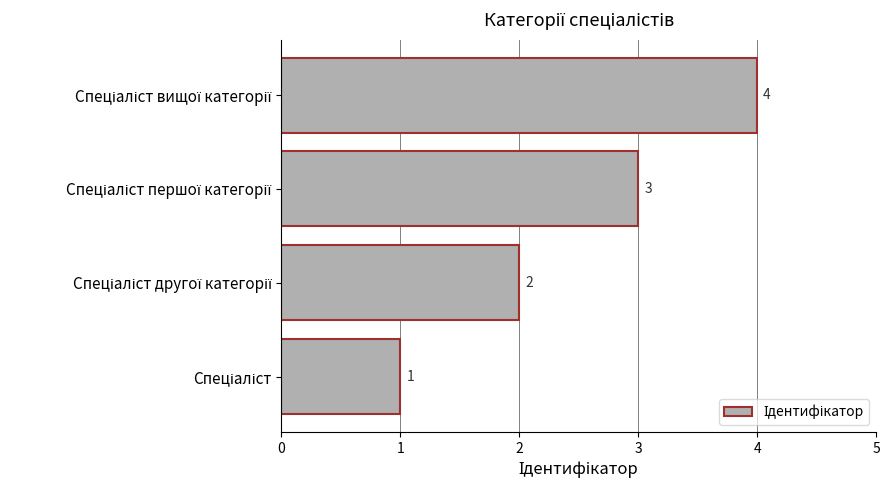

Count the values in the range 2 to 4.

3